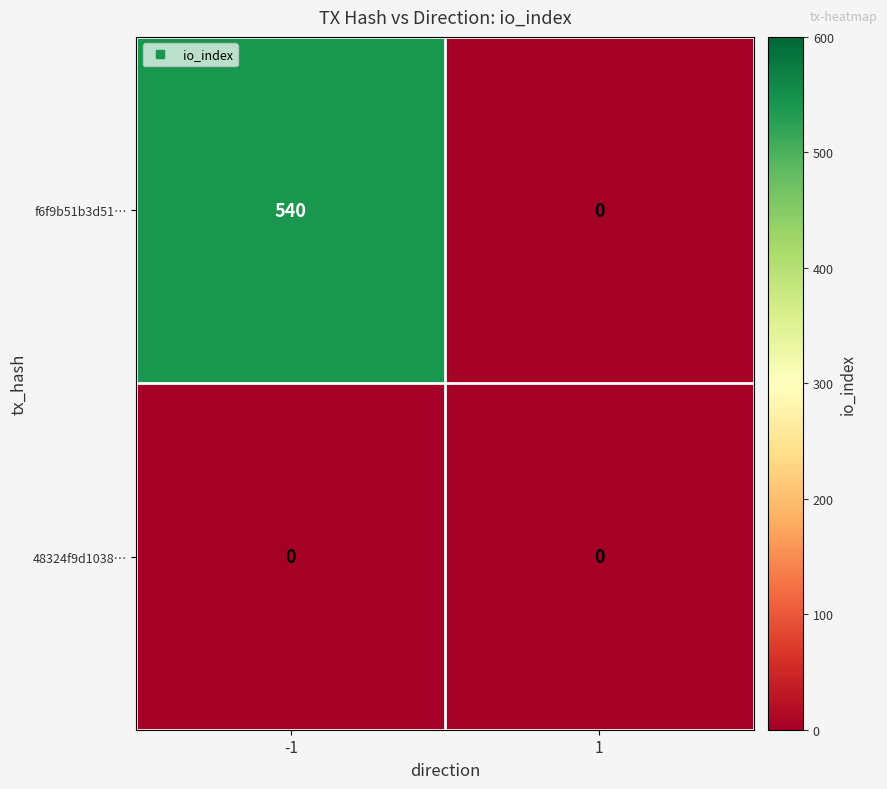

Which series has the widest spread of values?

f6f9b51b3d51…